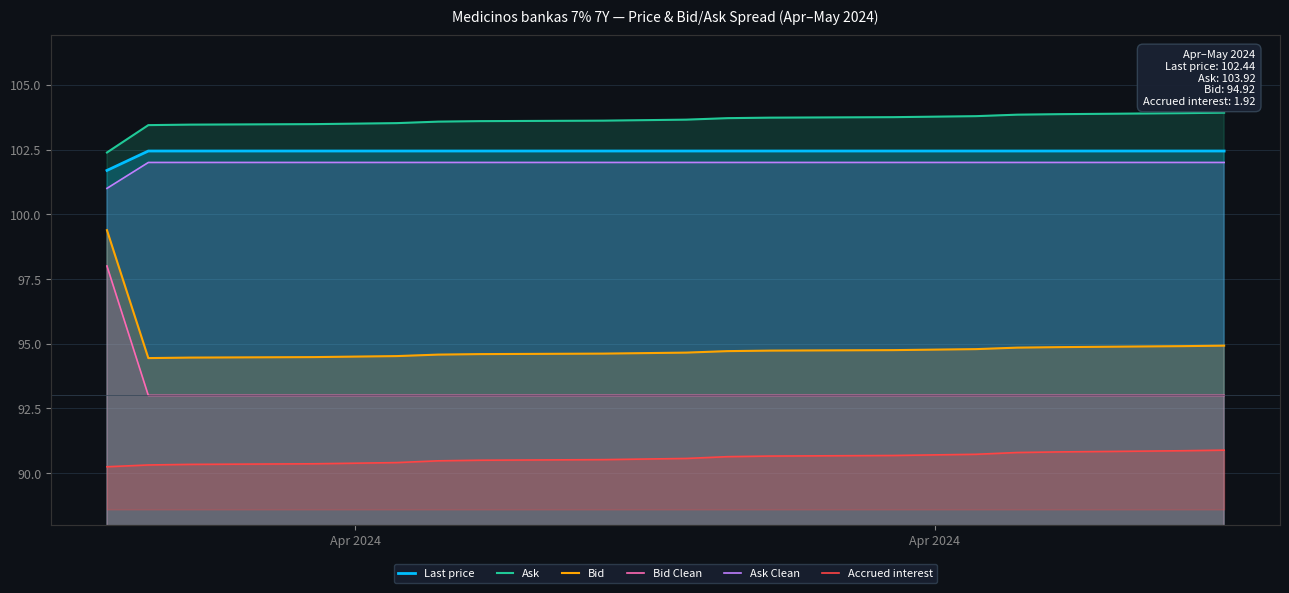

Which category has the lowest value across all series?

Apr 2024